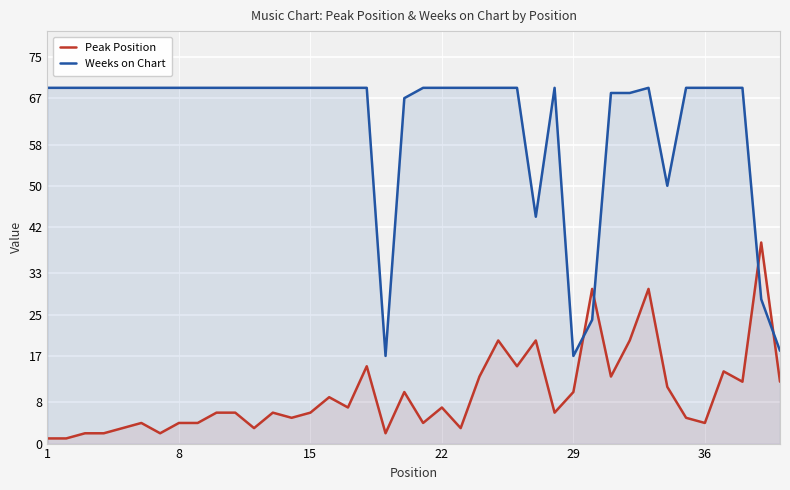

Rank the series by their average value, from lowest to highest.

Peak Position, Weeks on Chart